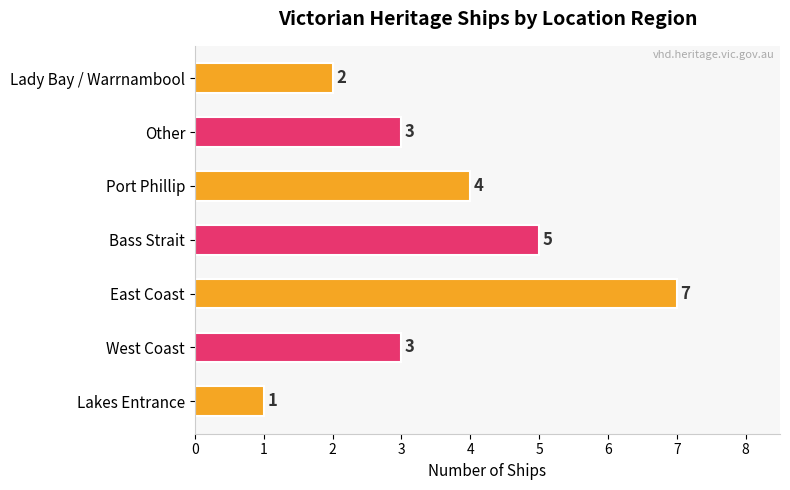

Which category has the lowest value across all series?

Lakes Entrance